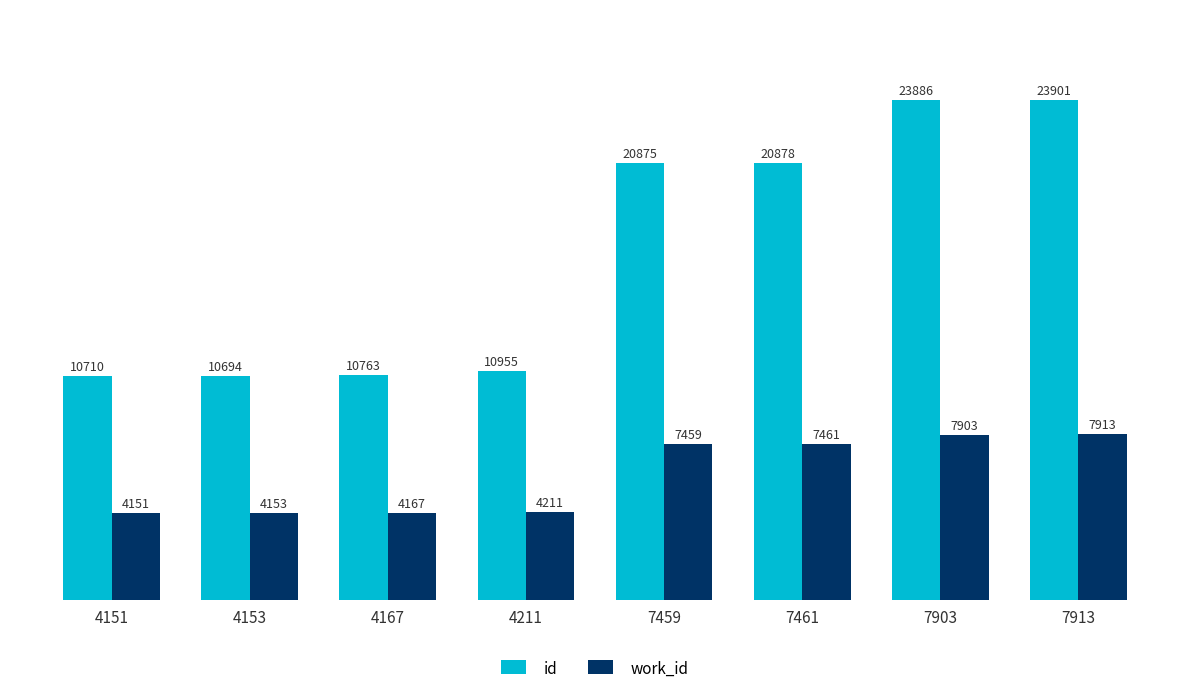

Count the number of data series in this chart.

2